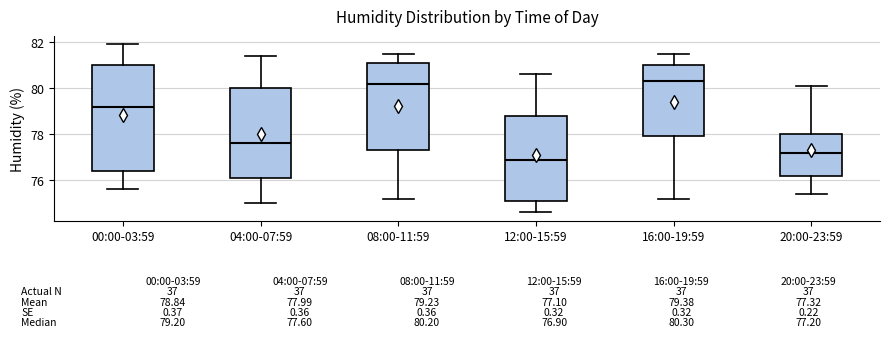

Which box has the lowest median line?

12:00-15:59